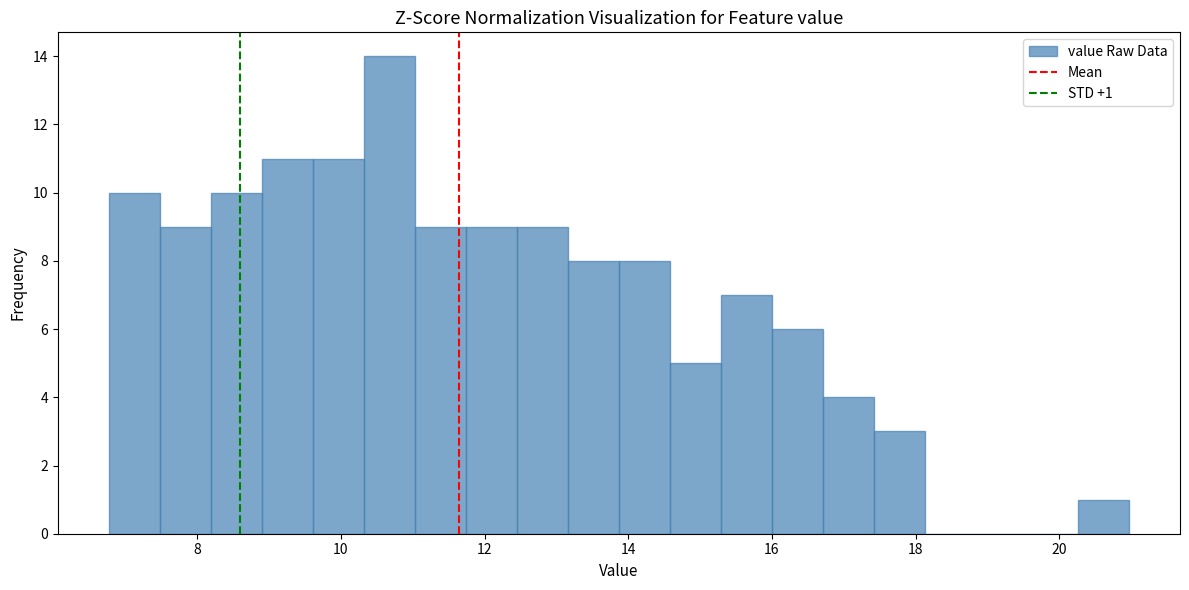

Read against the x-axis, roughly where is the centre of the tallest bar?

10.6